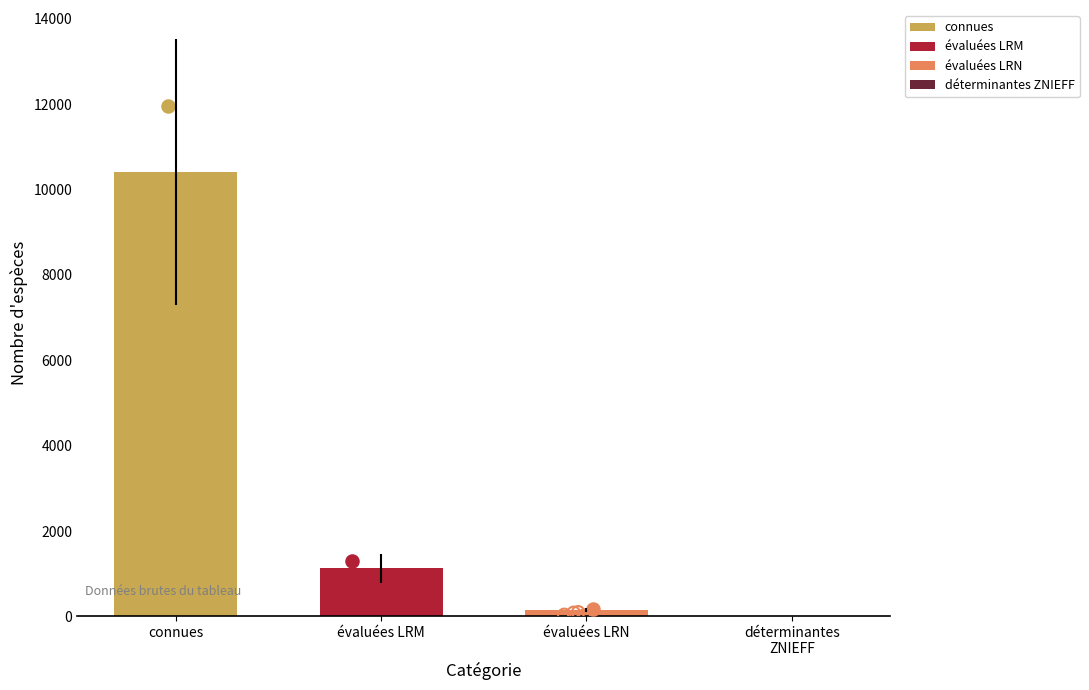

Which has a higher value, évaluées LRM or déterminantes
ZNIEFF?

évaluées LRM